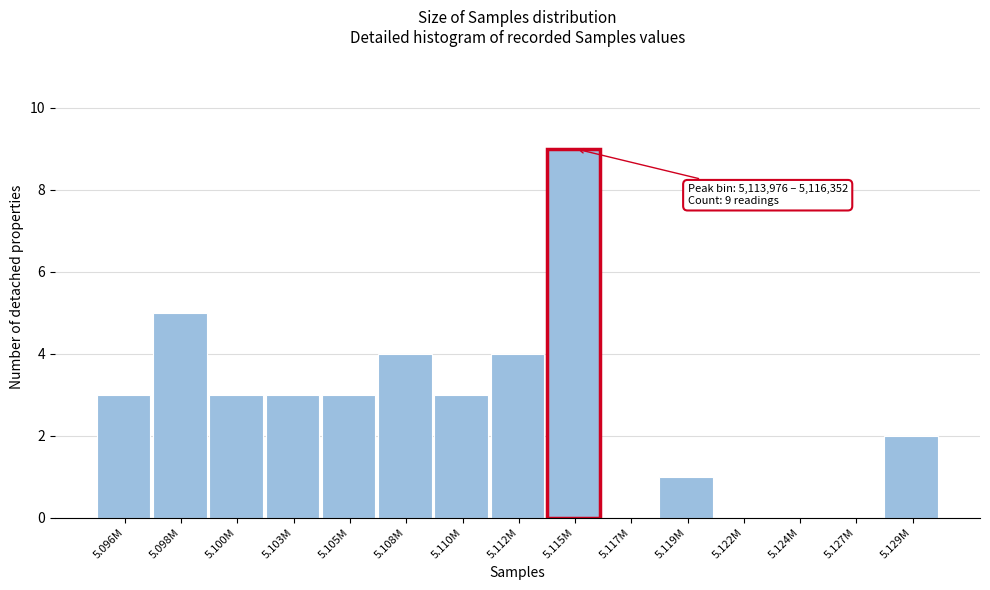

Reading left to right, extract all data points from this chart.

5.096M=3	5.098M=5	5.100M=3	5.103M=3	5.105M=3	5.108M=4	5.110M=3	5.112M=4	5.115M=9	5.117M=0	5.119M=1	5.122M=0	5.124M=0	5.127M=0	5.129M=2